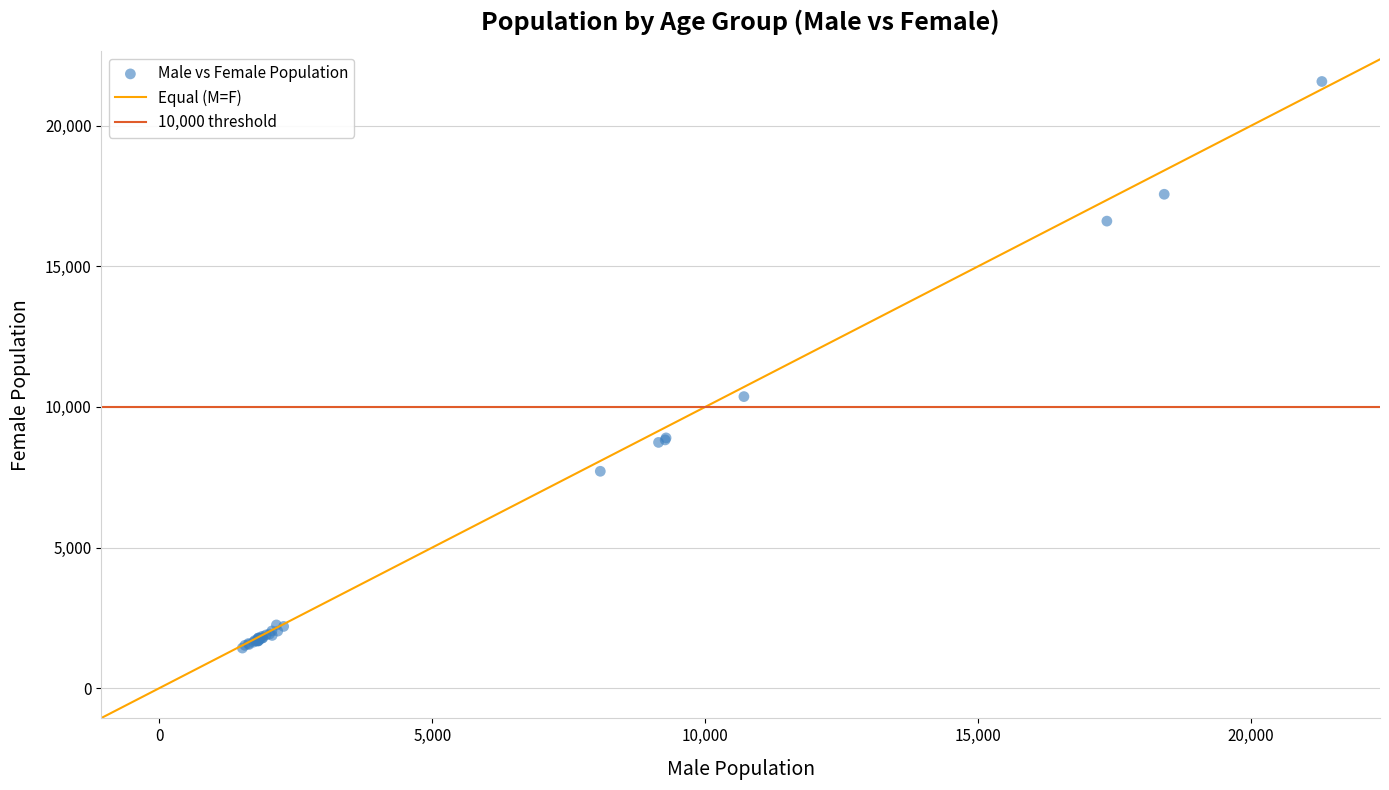

What Y value in the scatter plot is closest to 11500?

10368